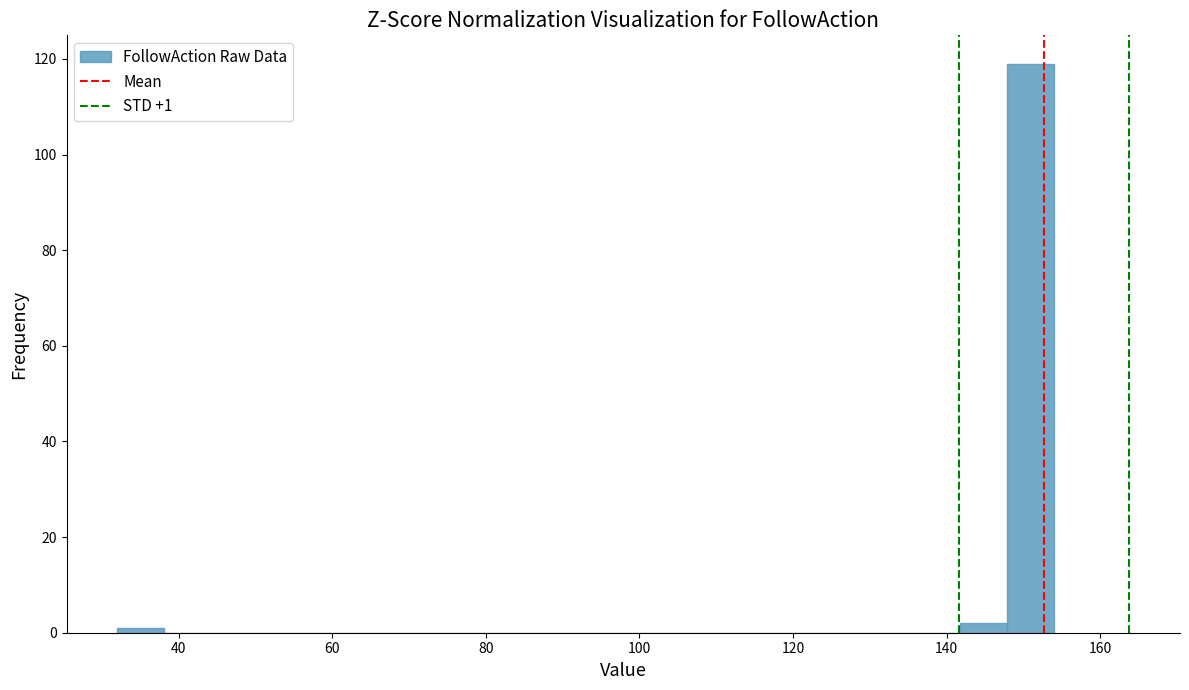

Read against the x-axis, roughly where is the centre of the tallest bar?

150